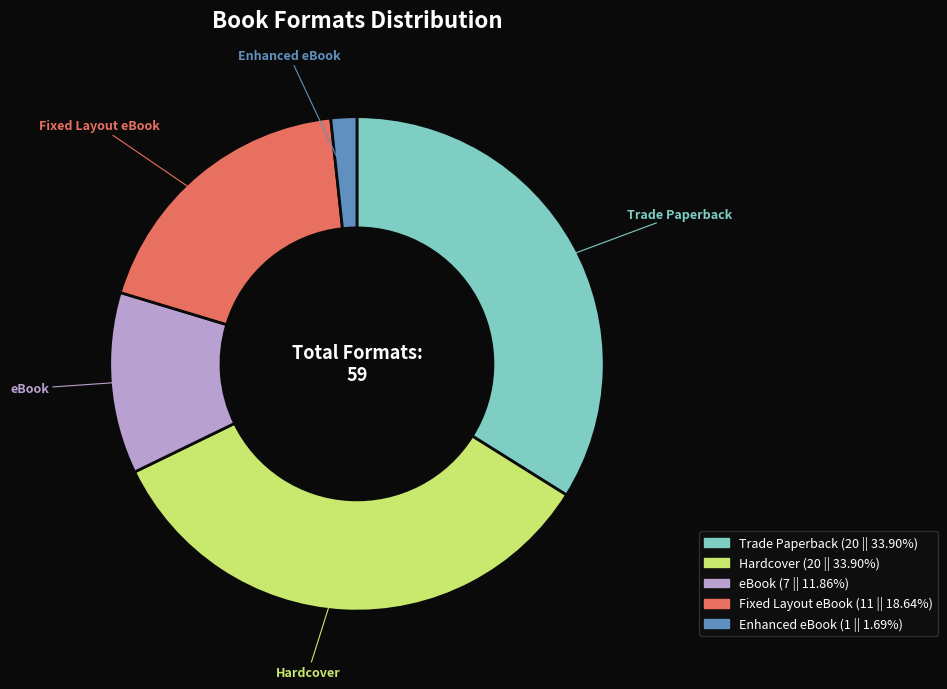

Which has a higher value, Trade Paperback or Enhanced eBook?

Trade Paperback